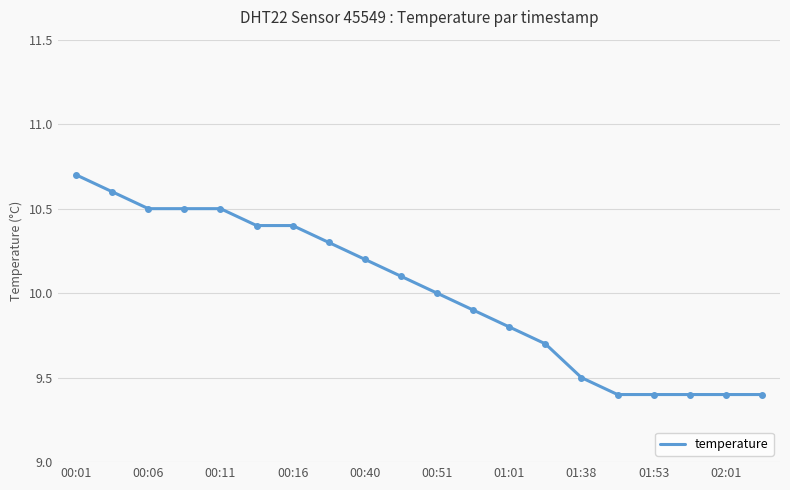

What is the difference between the maximum and minimum values?

1.3